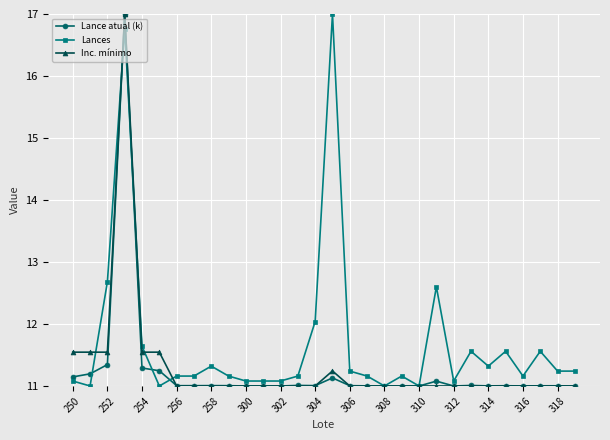

True or false: Lances and Lance atual (k) cross at least once.

True